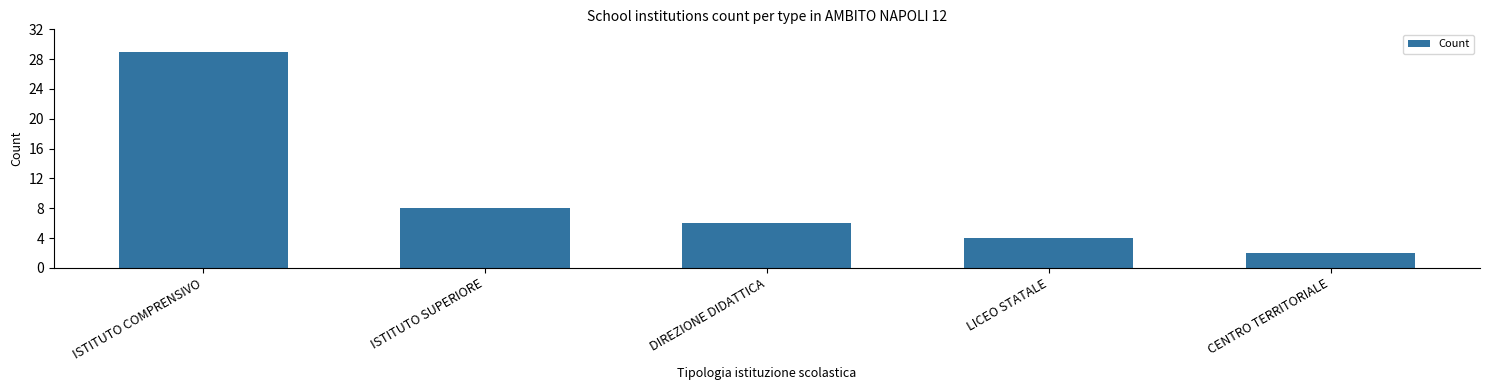

How many values are below 6?

2